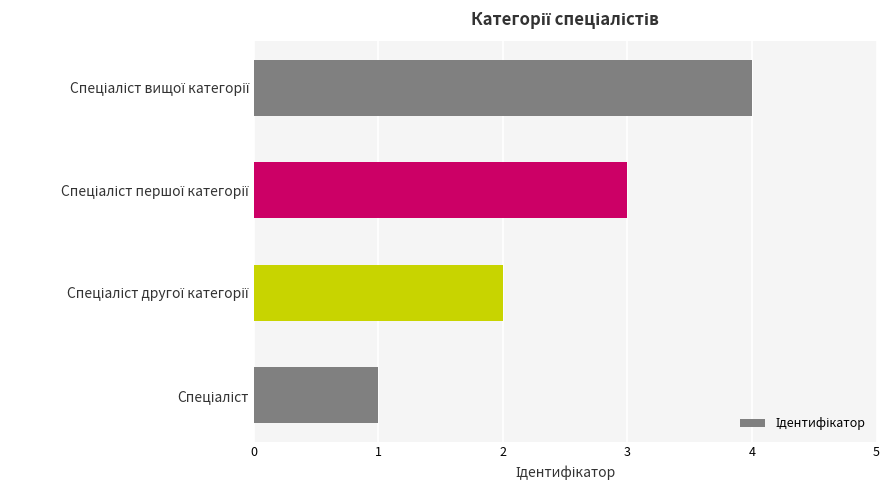

What is the sum of all values?

10